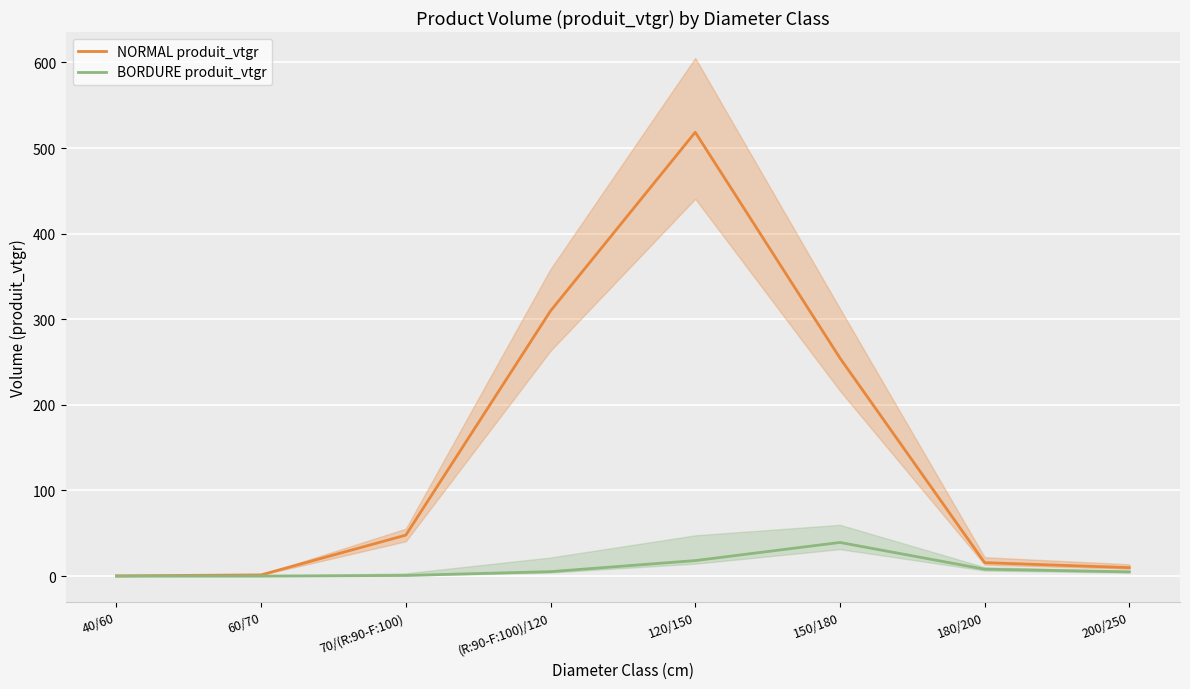

Which series has the largest range (max minus min)?

NORMAL produit_vtgr